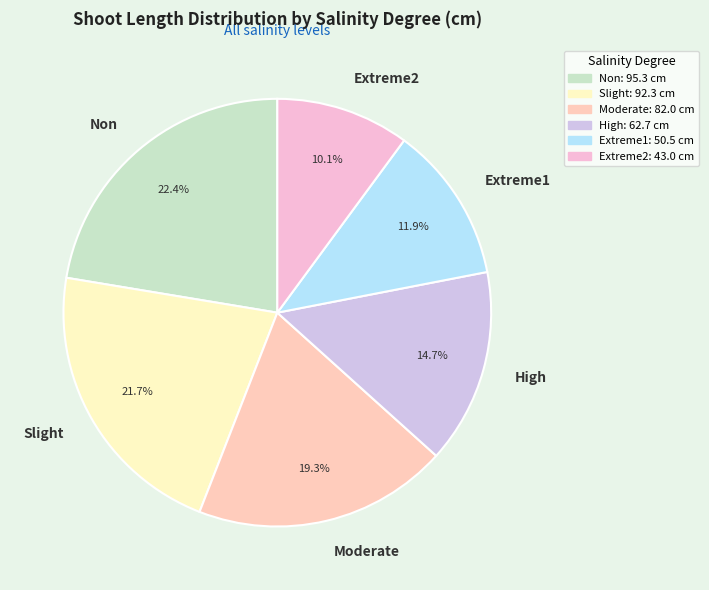

The Extreme1 slice represents 12% of the pie. True or false?

True